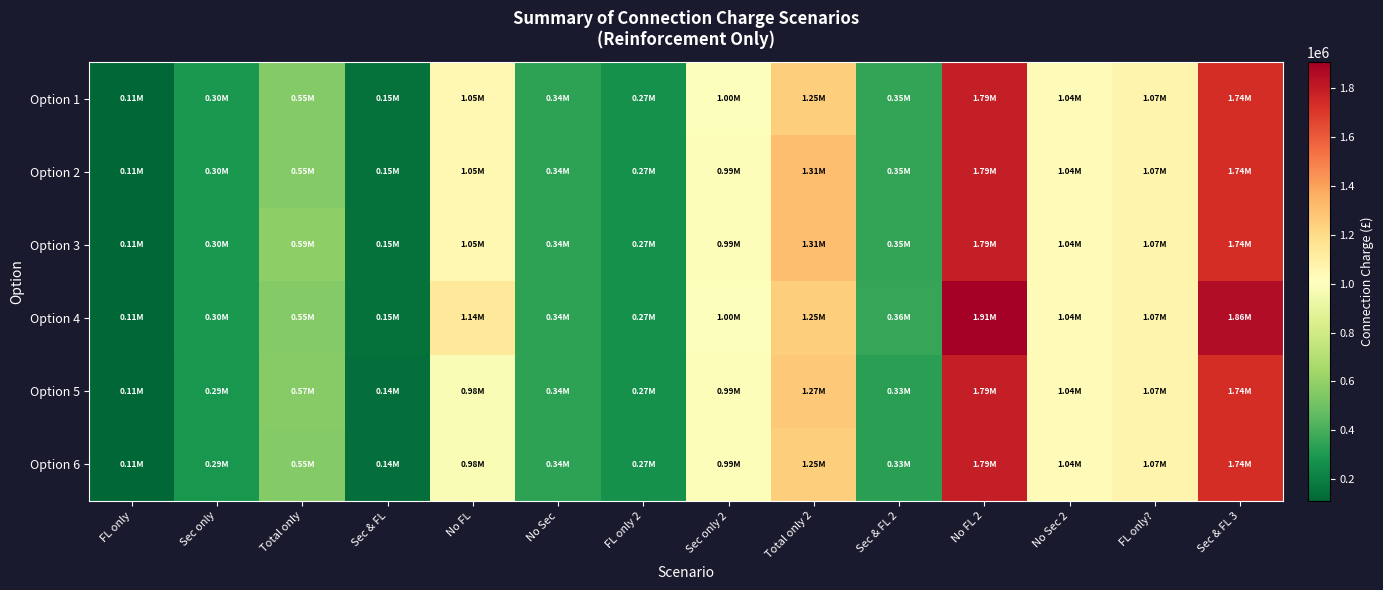

List the series in order of their peak value, lowest first.

Option 2, Option 3, Option 5, Option 6, Option 1, Option 4